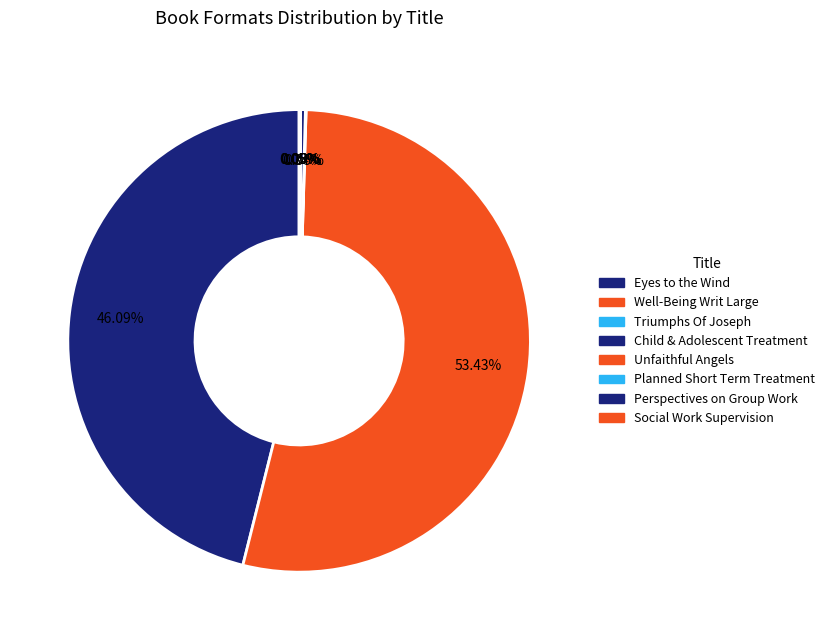

Rank the categories by value from highest to lowest.

Well-Being Writ Large, Eyes to the Wind, Child and Adolescent Treatment, Social Work Supervision, Perspectives on Social Group Work, Triumphs Of Joseph, Unfaithful Angels, Planned Short Term Treatment